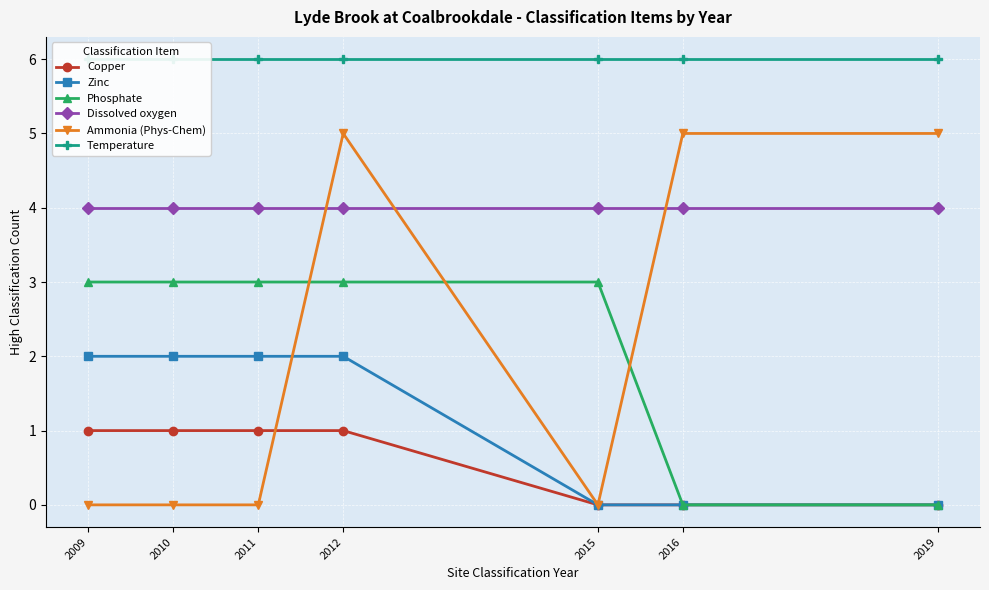

Between which two adjacent categories do Ammonia (Phys-Chem) and Dissolved oxygen first intersect?

2011 and 2012